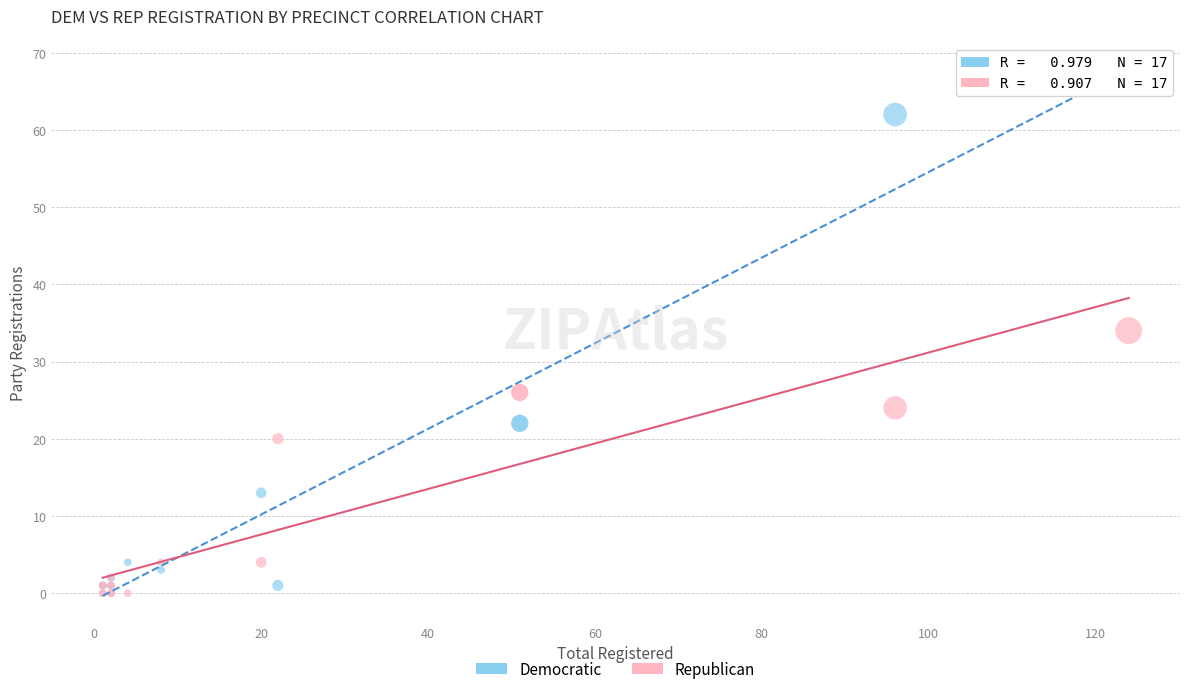

In the Republican series, what Y value is closest to 17?

20